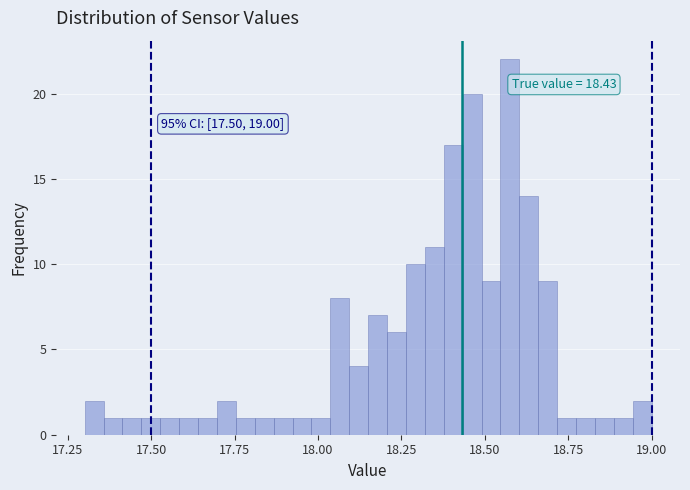

Read against the x-axis, roughly where is the centre of the tallest bar?

18.60